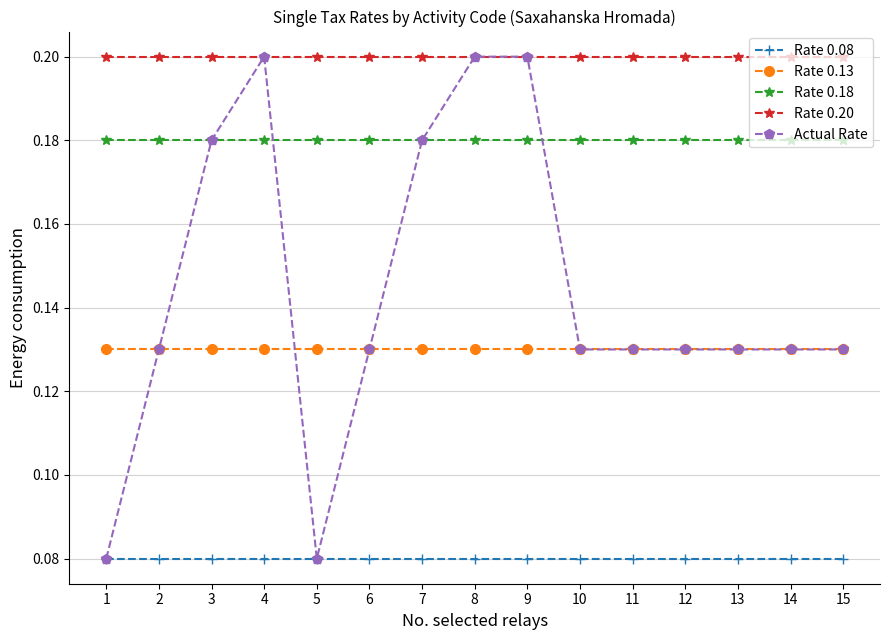

True or false: Rate 0.08 and Rate 0.18 cross at least once.

False